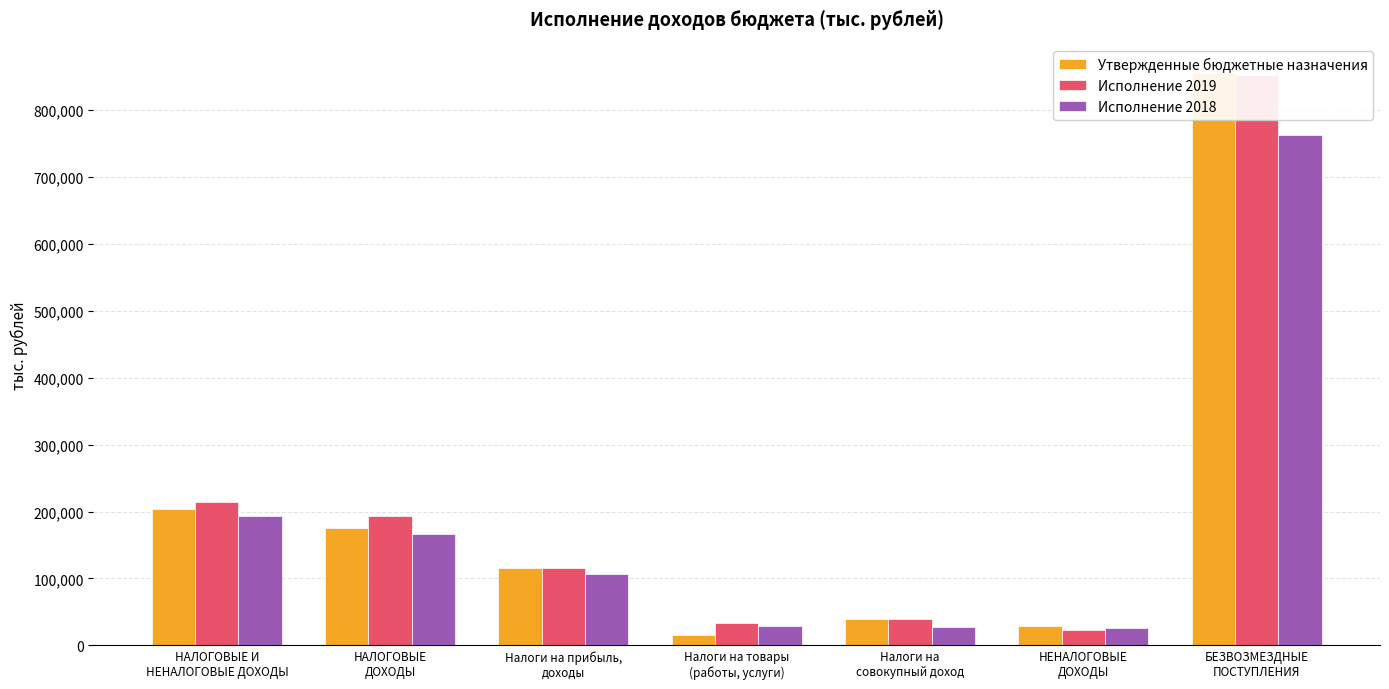

What is the difference between the highest and lowest values at Налоги на
совокупный доход?

12264.4